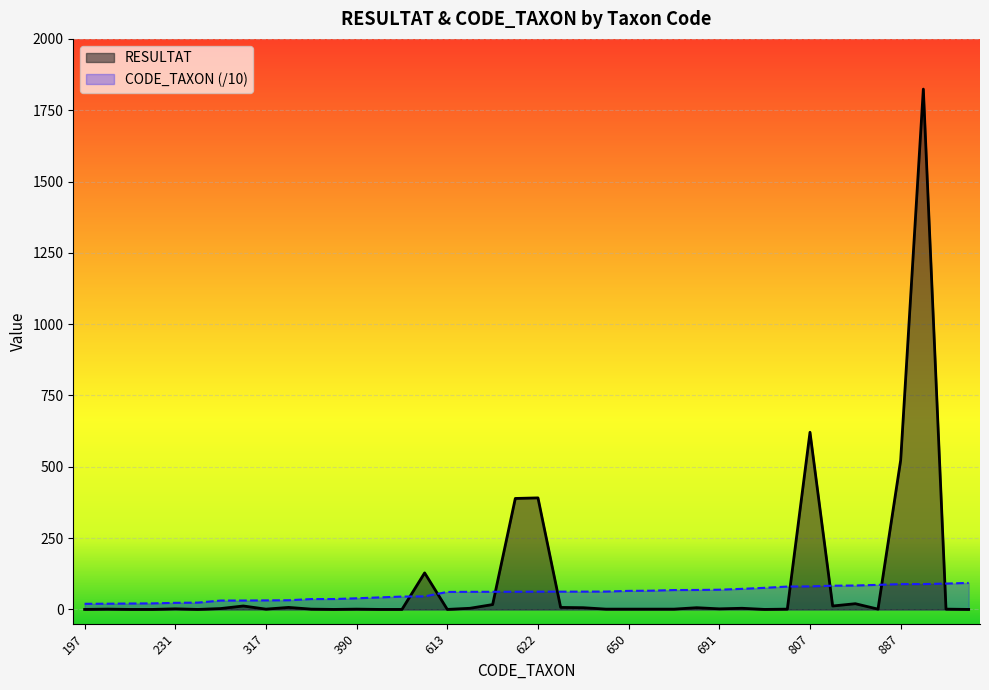

What is the spread (max minus min) of values at 657?

64.7